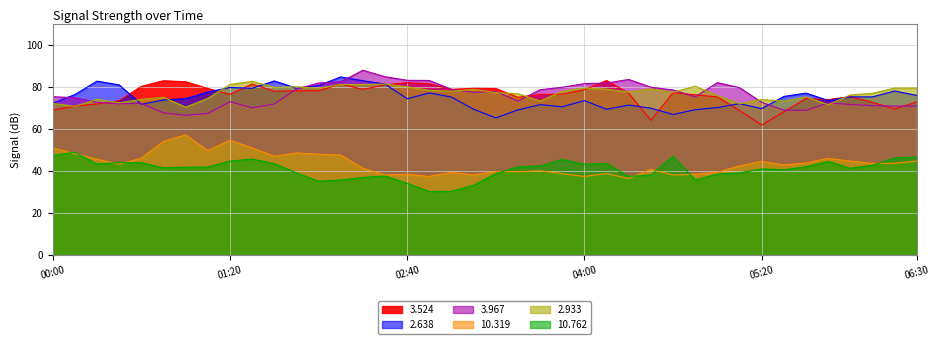

True or false: 3.967 and 10.319 intersect in this chart.

False